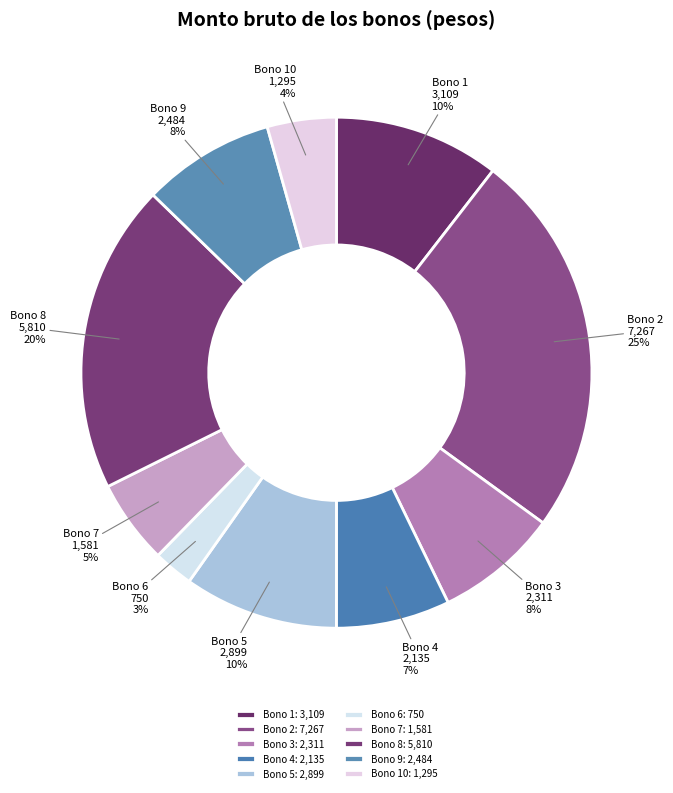

To the nearest percent, what percentage of the pie is Bono 3?

8%